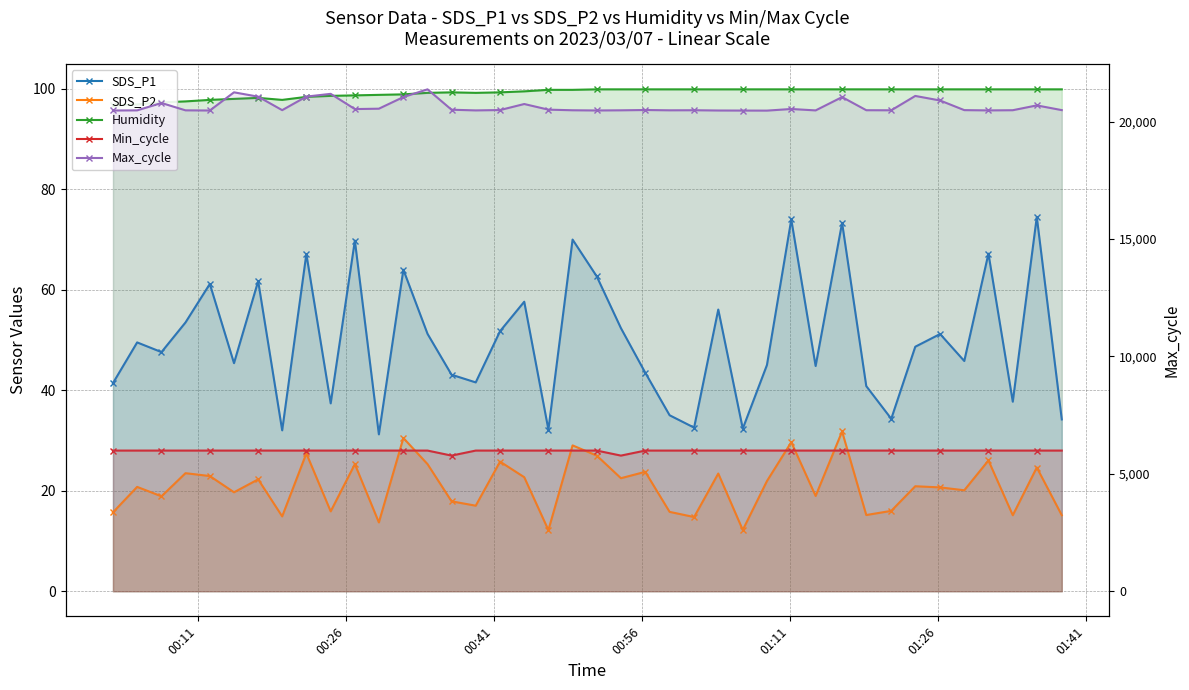

True or false: Humidity and SDS_P1 cross at least once.

False